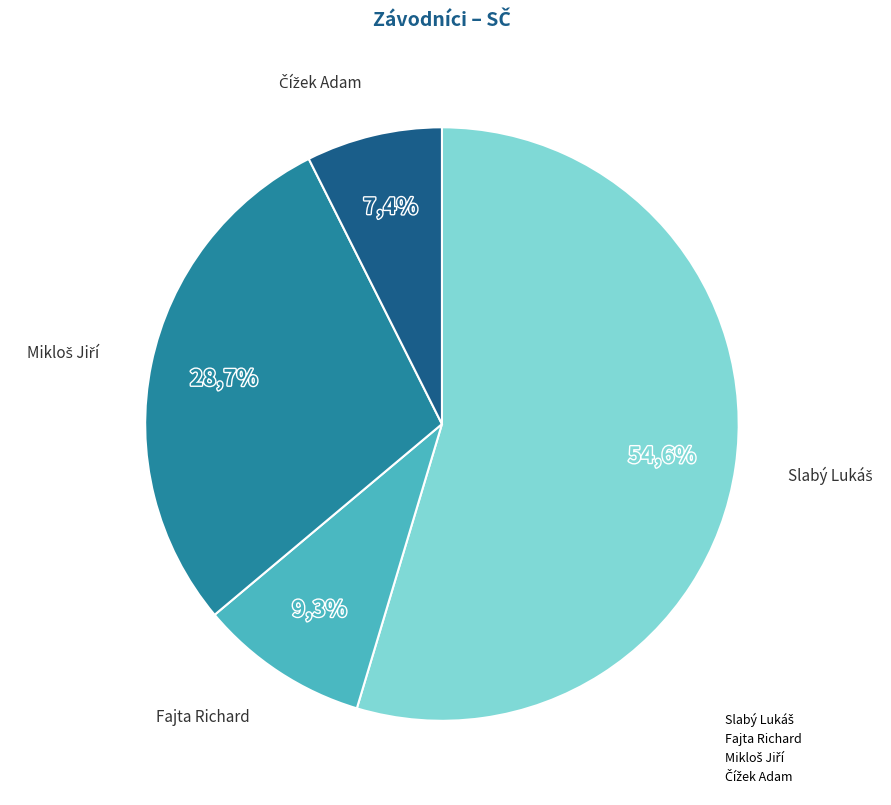

Count the number of slices in the pie.

5